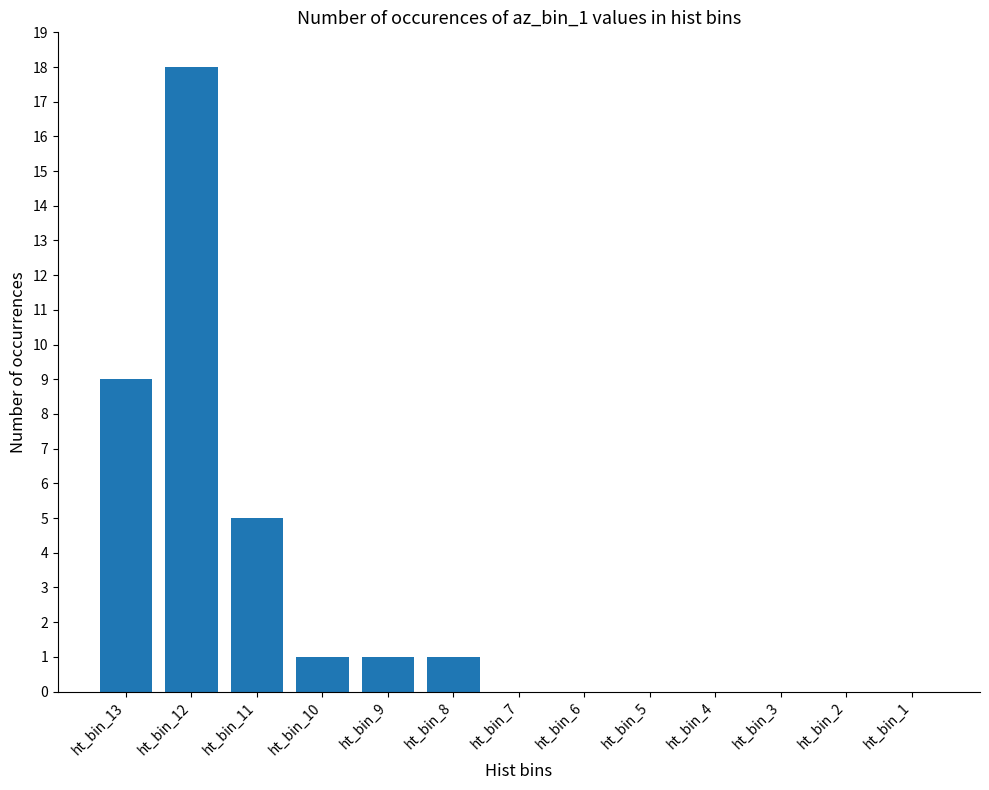

What is the sum of all values?

35